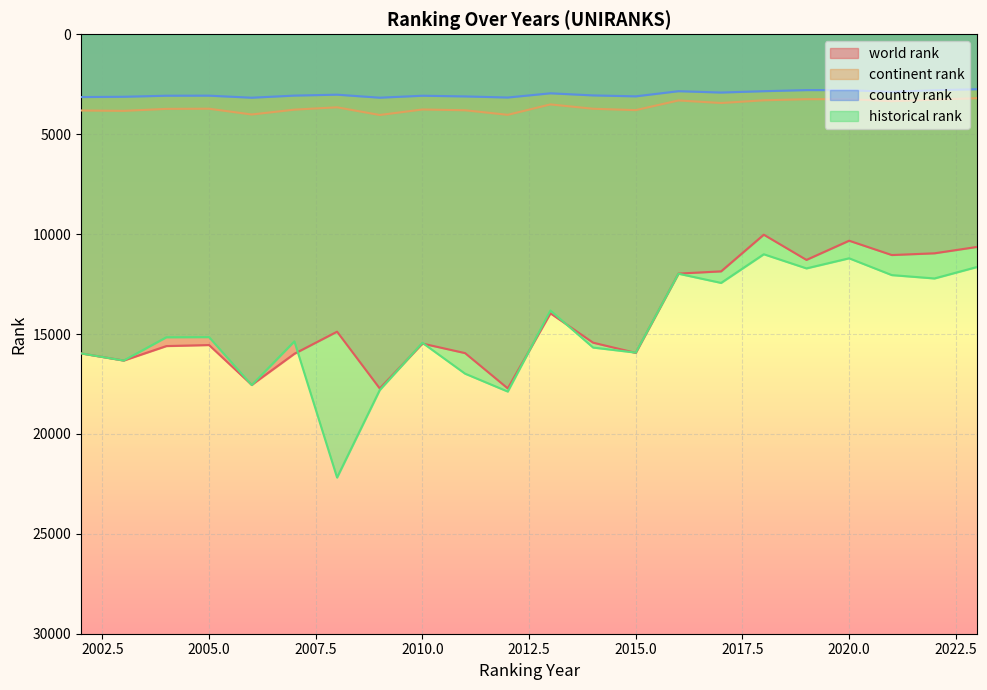

What is the total value across all series at 2021?

29333.0